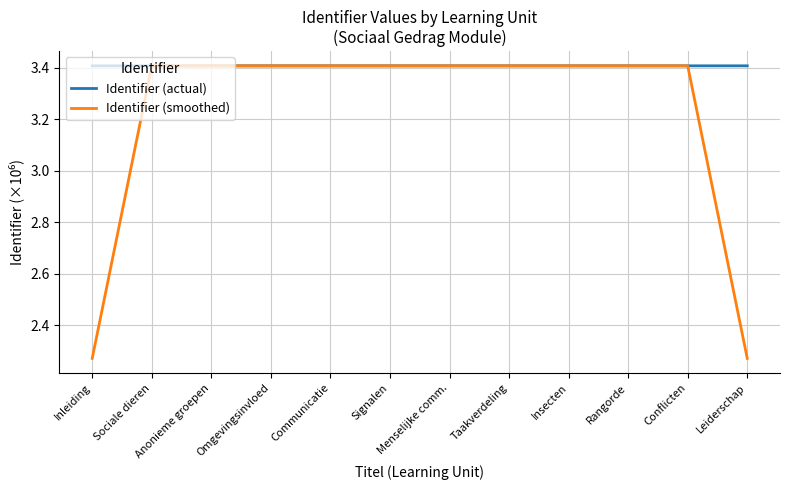

True or false: Identifier (smoothed) has a value of 3.4 at Menselijke comm..

True